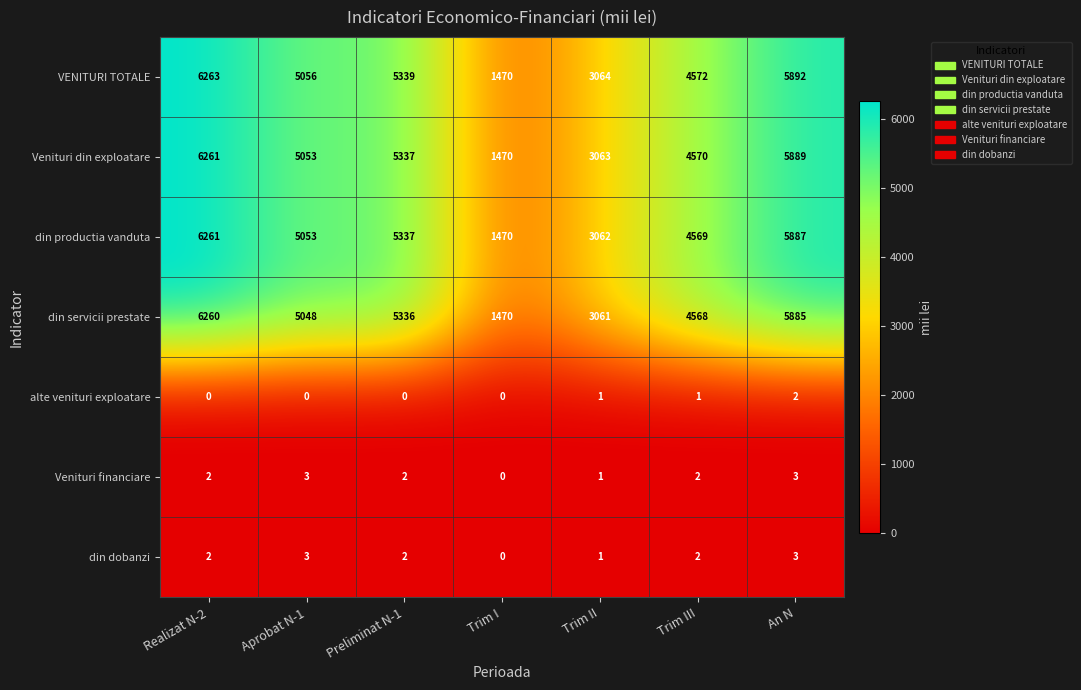

At how many categories does at least one series exceed 208?

7